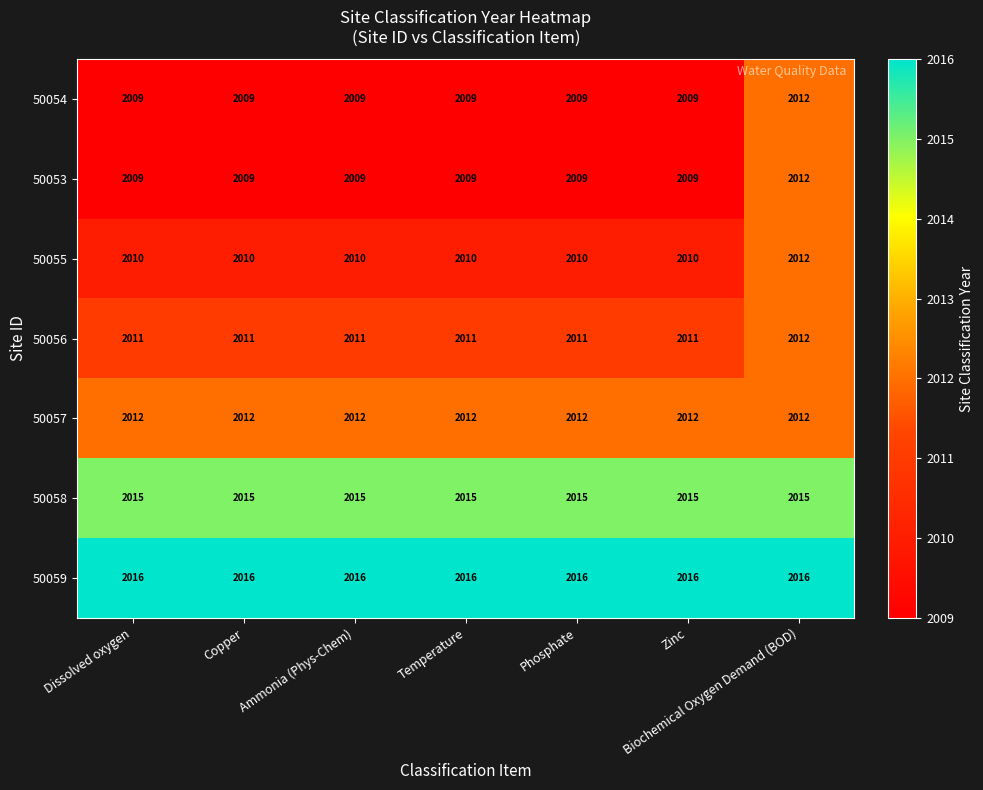

What is the spread (max minus min) of values at Temperature?

7